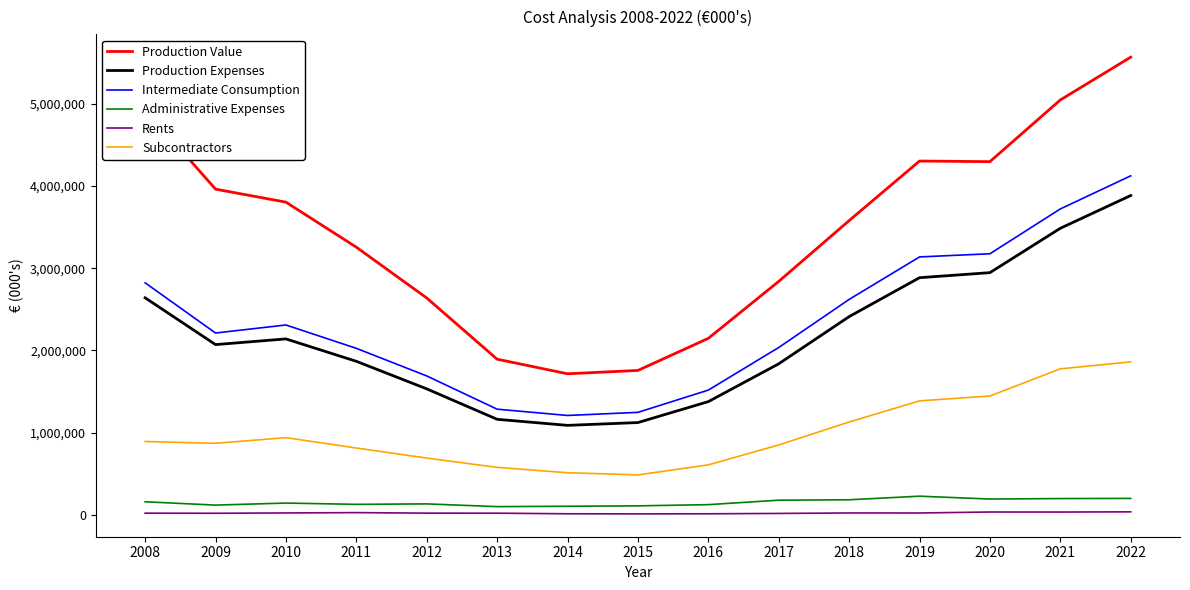

Which series has the widest spread of values?

Production Value